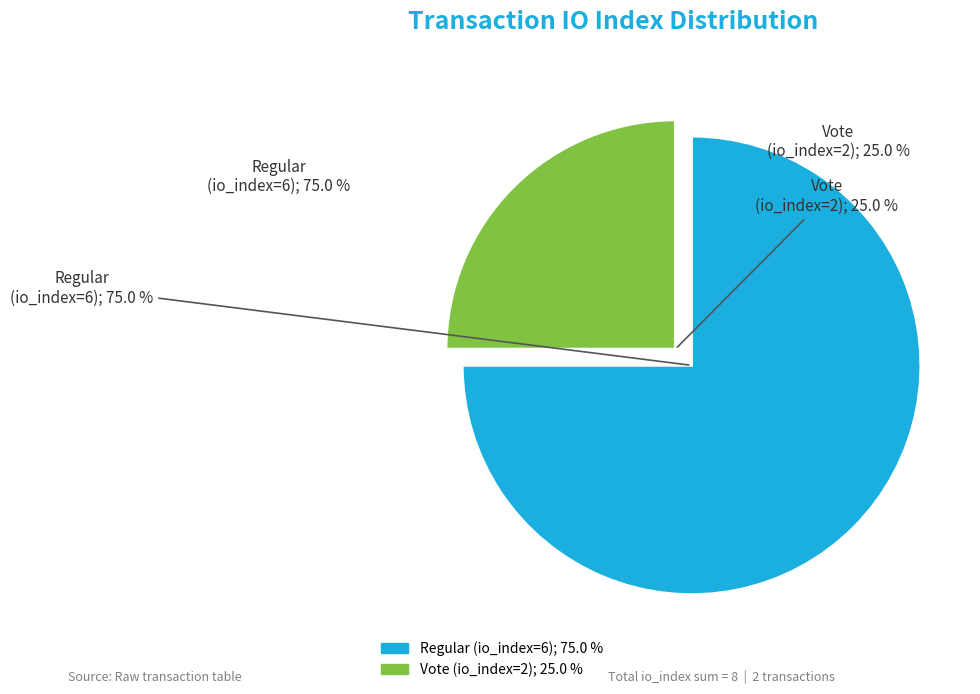

Rank the categories by value from highest to lowest.

Regular (io_index=6), Vote (io_index=2)